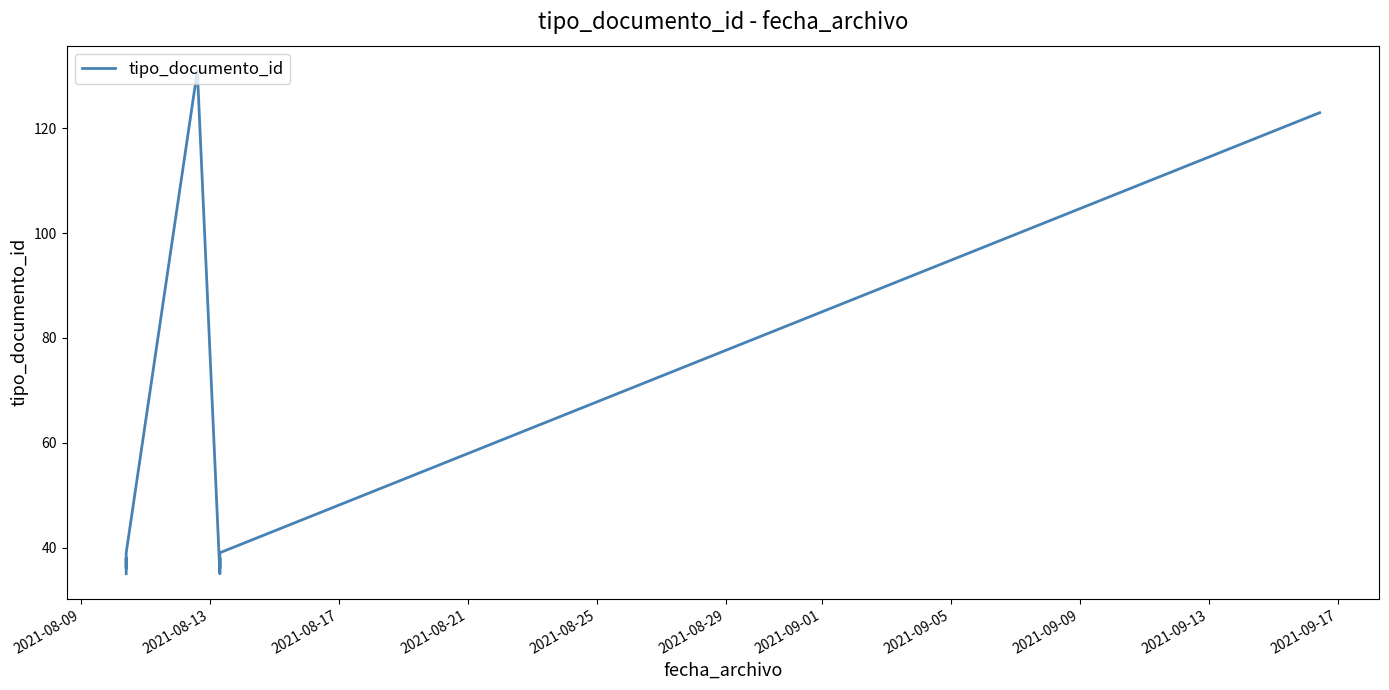

Reading right to left, transcribe all the data shown in this chart.

123	39	36	38	35	131	39	36	38	35